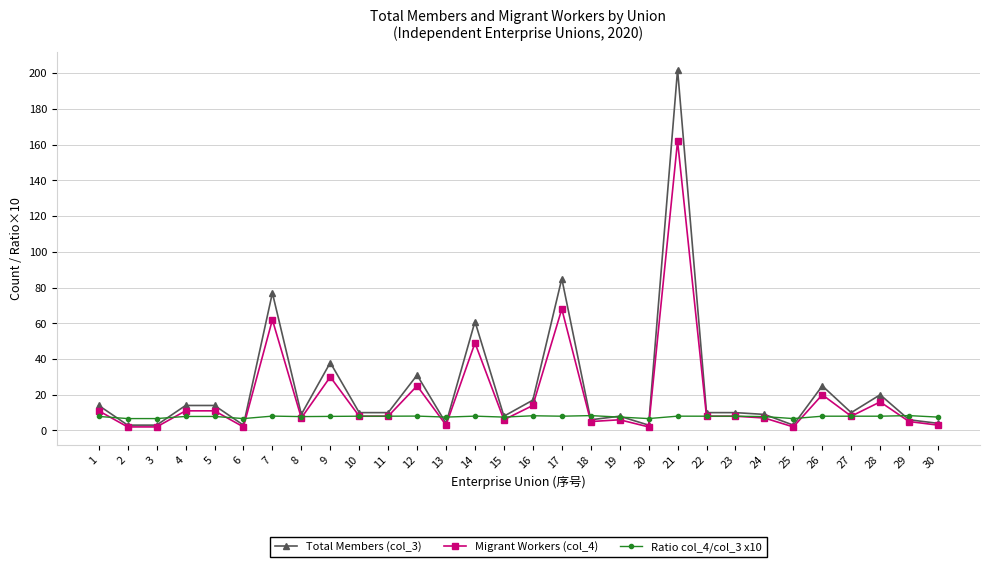

Which series has the largest range (max minus min)?

Total Members (col_3)